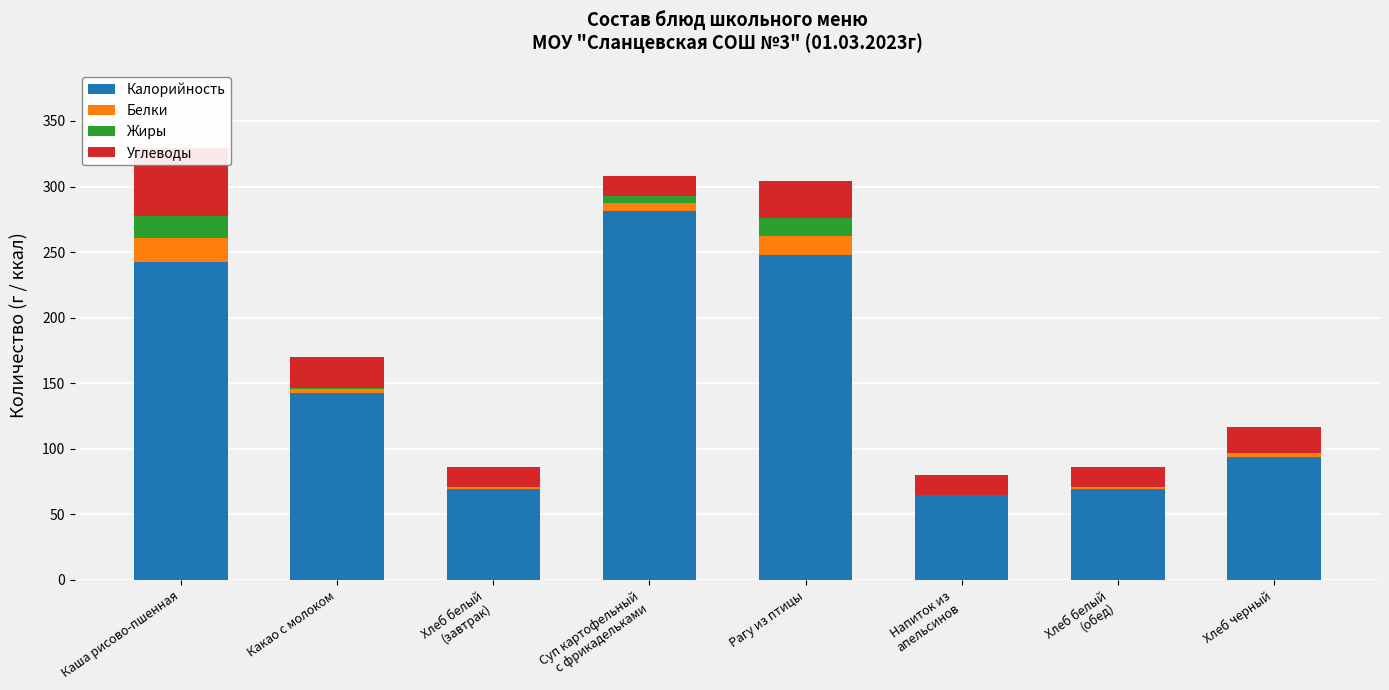

The value of Жиры at Хлеб черный is 0.2. True or false?

False